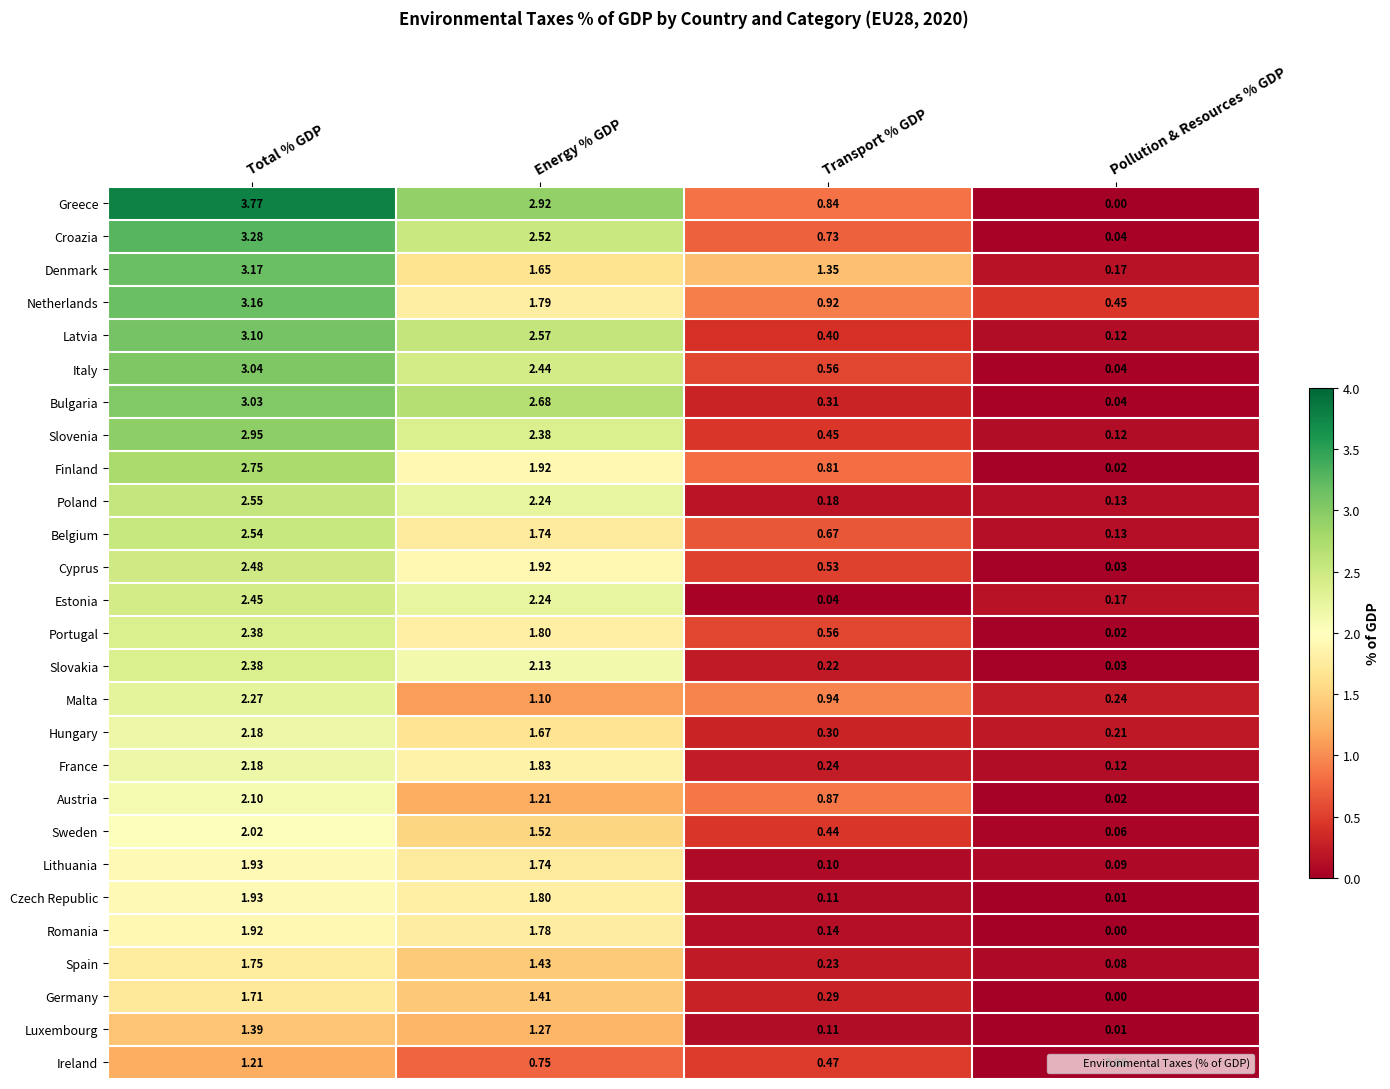

Count the number of data series in this chart.

27